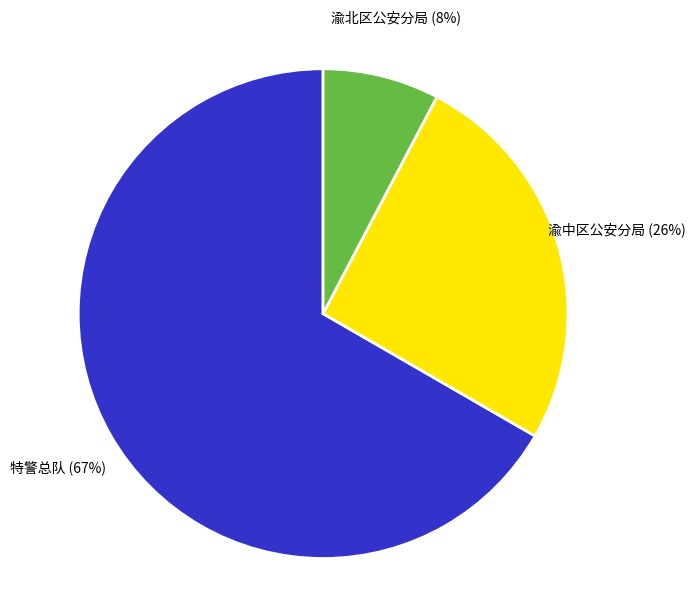

Combined, do 渝中区公安分局 and 渝北区公安分局 account for over 50%?

No